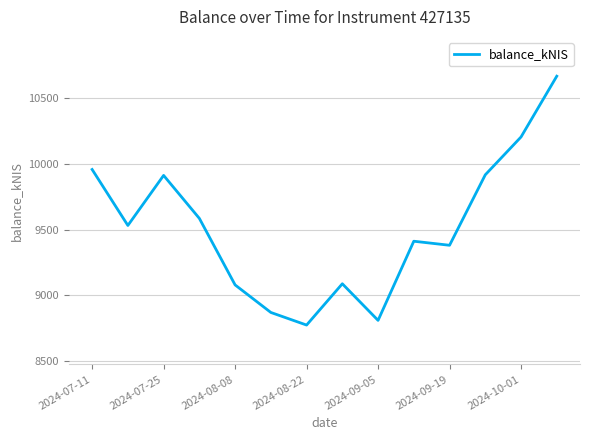

What is the difference between the maximum and minimum values?

1898.9